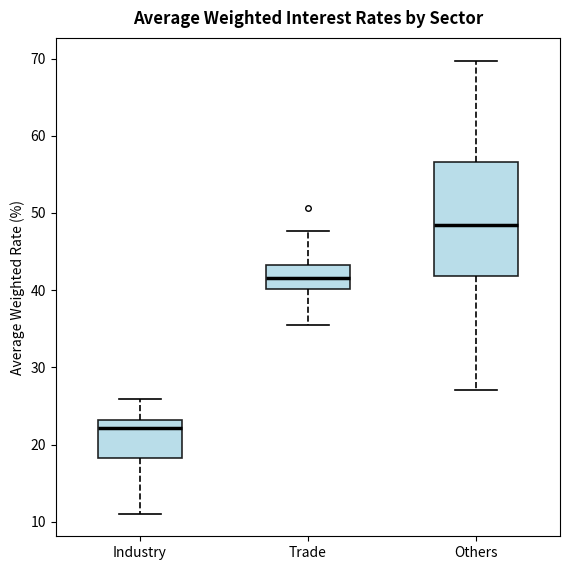

Where does the upper whisker of the box for Industry end on the y-axis? The values are not printed on the chart, so give them approximately, as read against the axis.

26